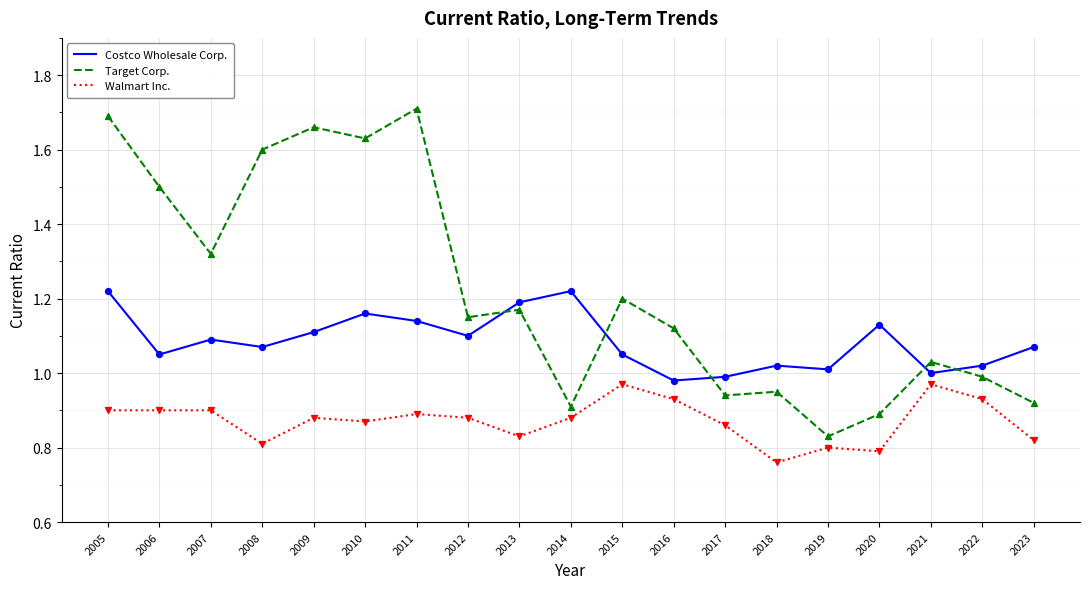

At which category is the sum across all series the highest?

2005